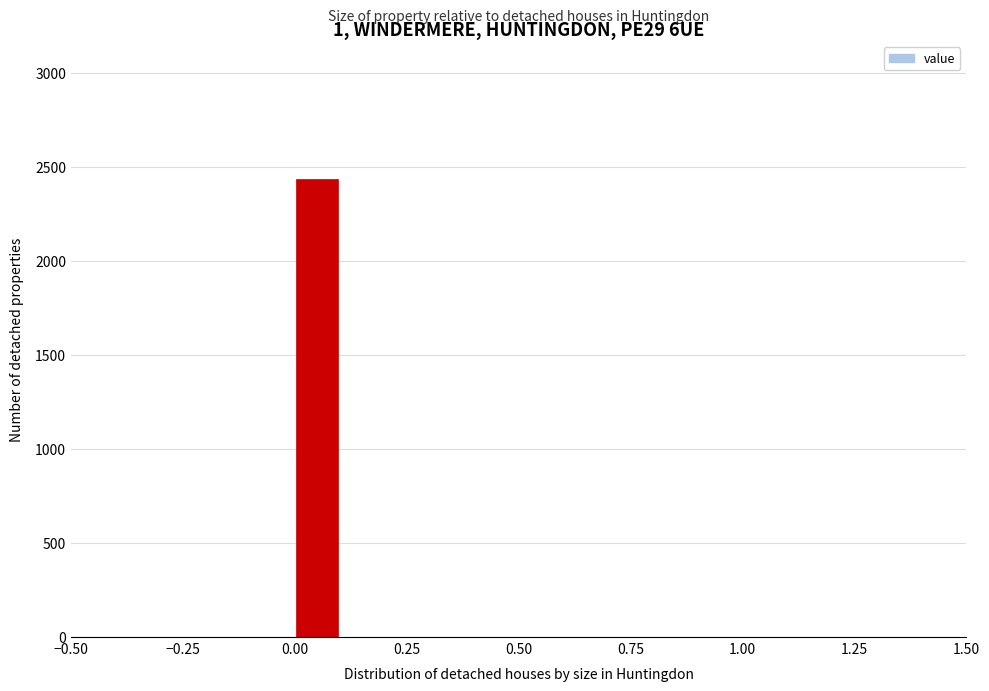

Read against the x-axis, roughly where is the centre of the tallest bar?

0.05